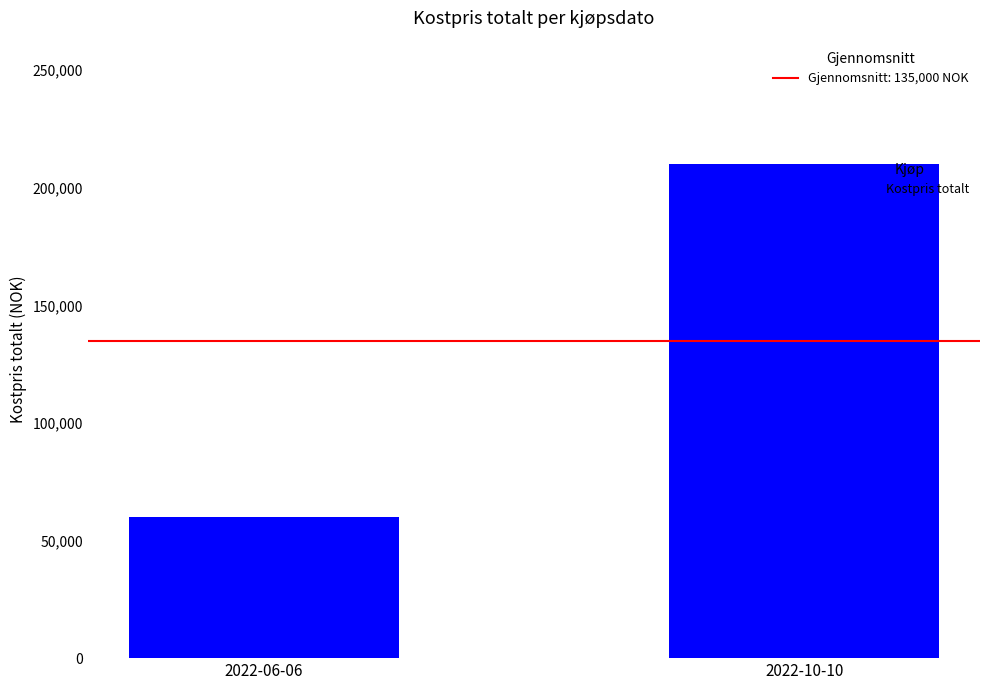

Which category has the lowest value across all series?

2022-06-06